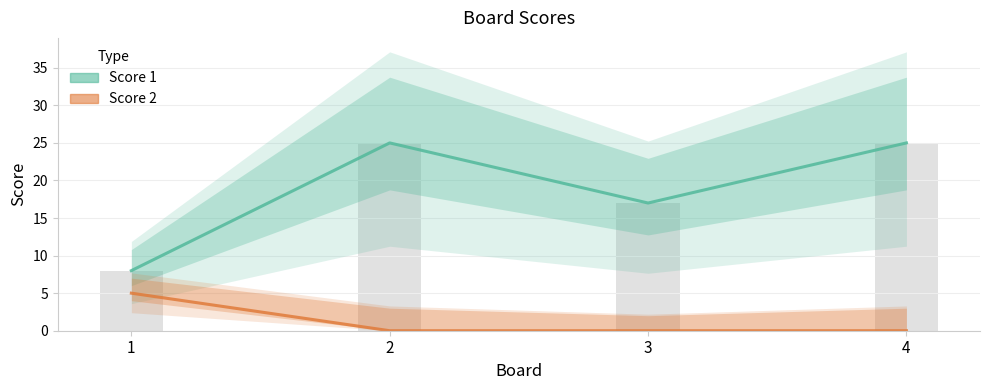

What is the average value of the Score 1 series?

19